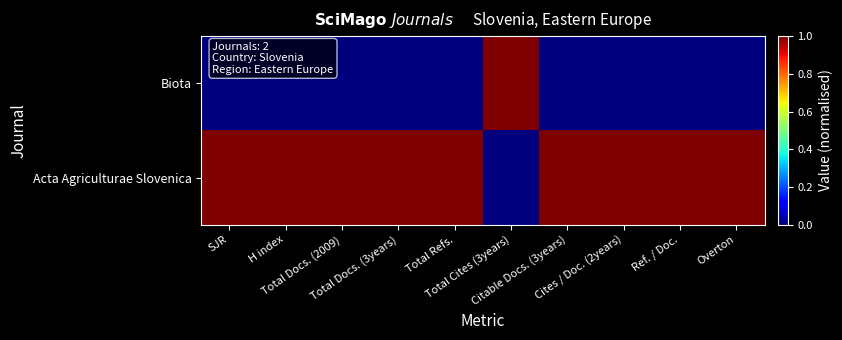

Between Total Docs. (2009) and H index, which is larger?

Total Docs. (2009)